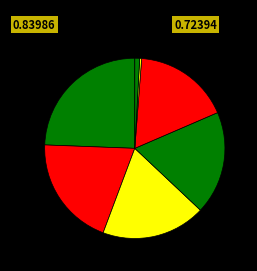

Which category has the smallest portion of the pie?

GMP Review